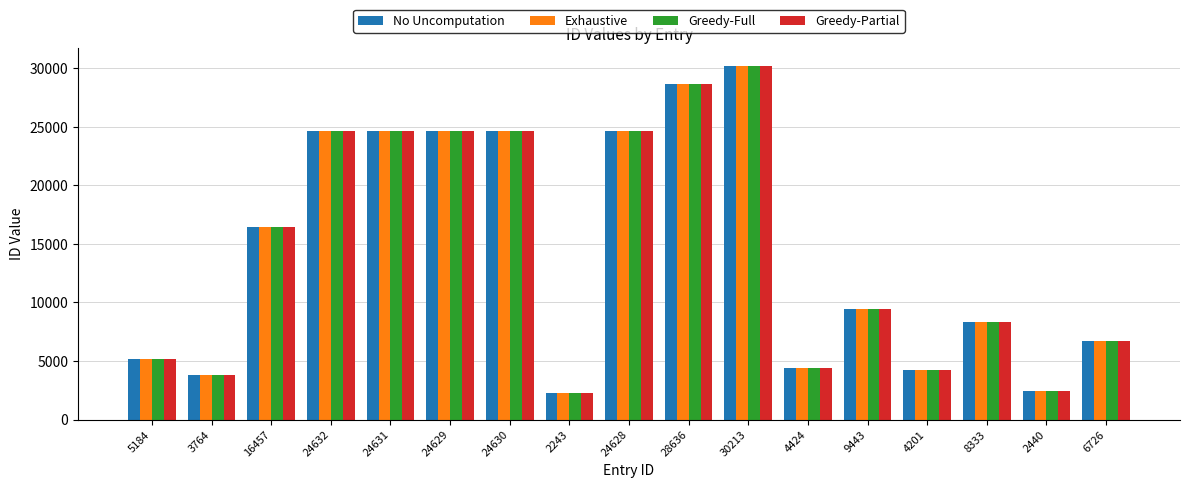

How many data points does each series have?

17